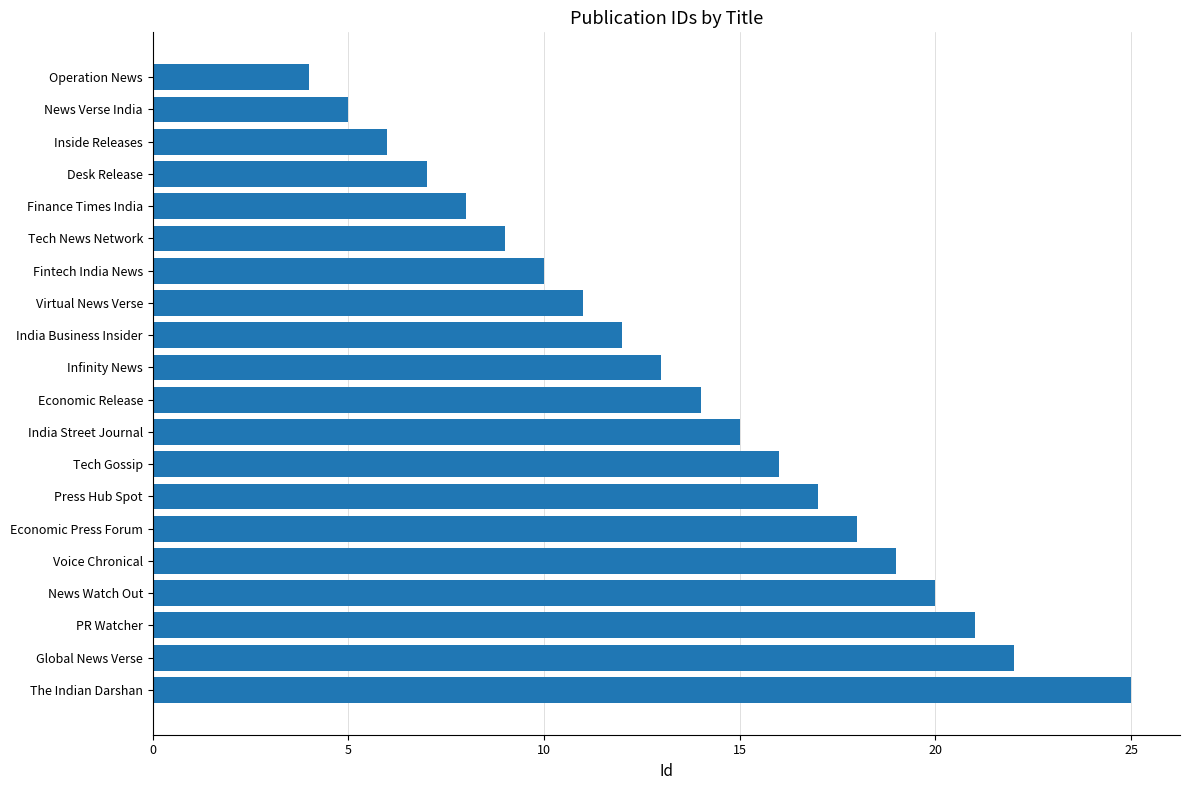

What is the label of the 5th bar from the top?

Finance Times India